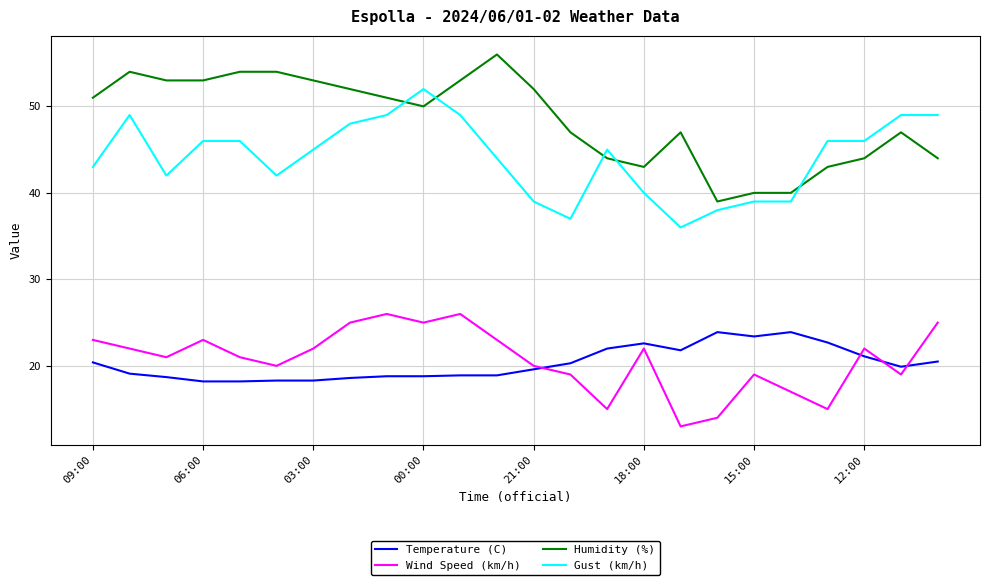

Which series ends up on top after the final intersection of Humidity (%) and Gust (km/h)?

Gust (km/h)